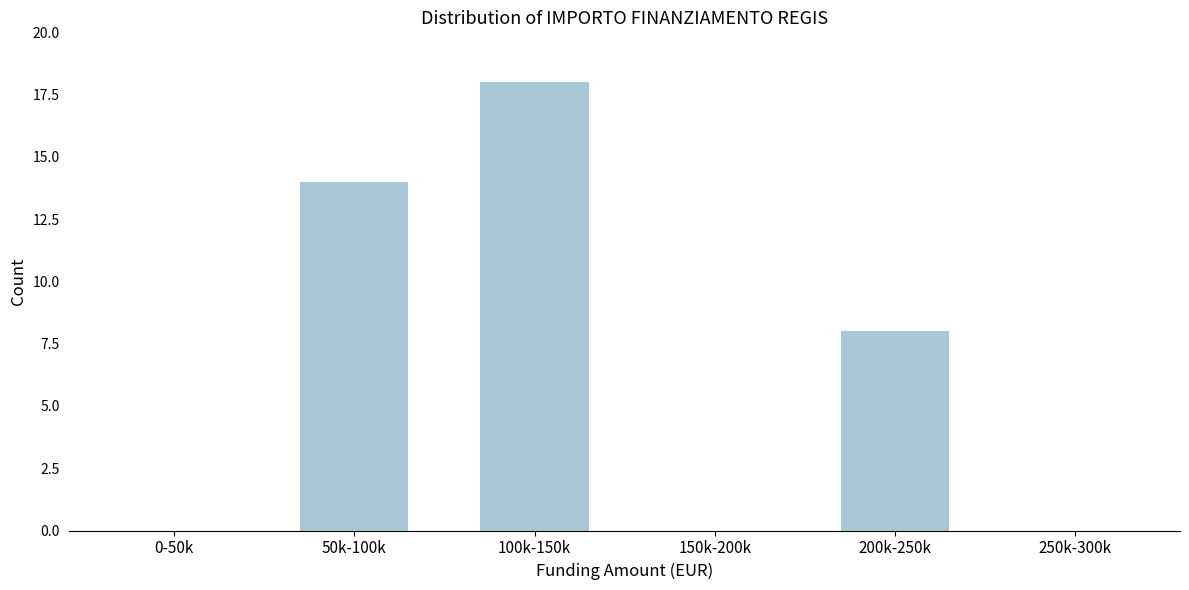

Reading left to right, extract all data points from this chart.

0-50k=0	50k-100k=14	100k-150k=18	150k-200k=0	200k-250k=8	250k-300k=0